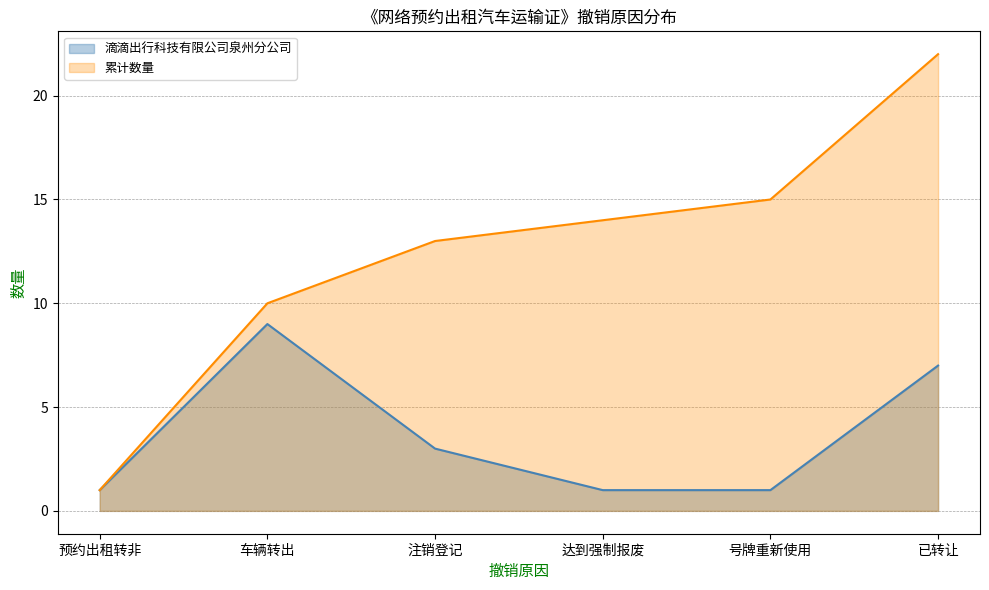

The 滴滴出行科技有限公司泉州分公司 series shows 7 at 已转让. True or false?

True